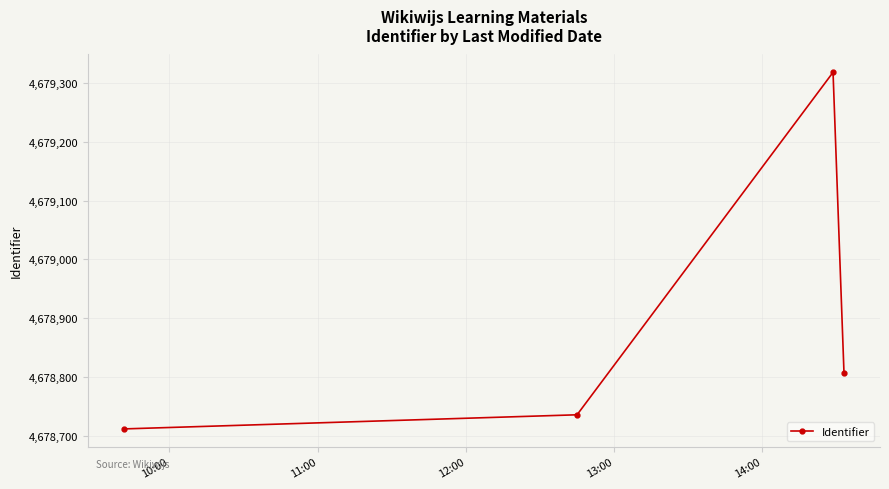

How many interior local peaks (higher than both neighbors) does the data have?

1